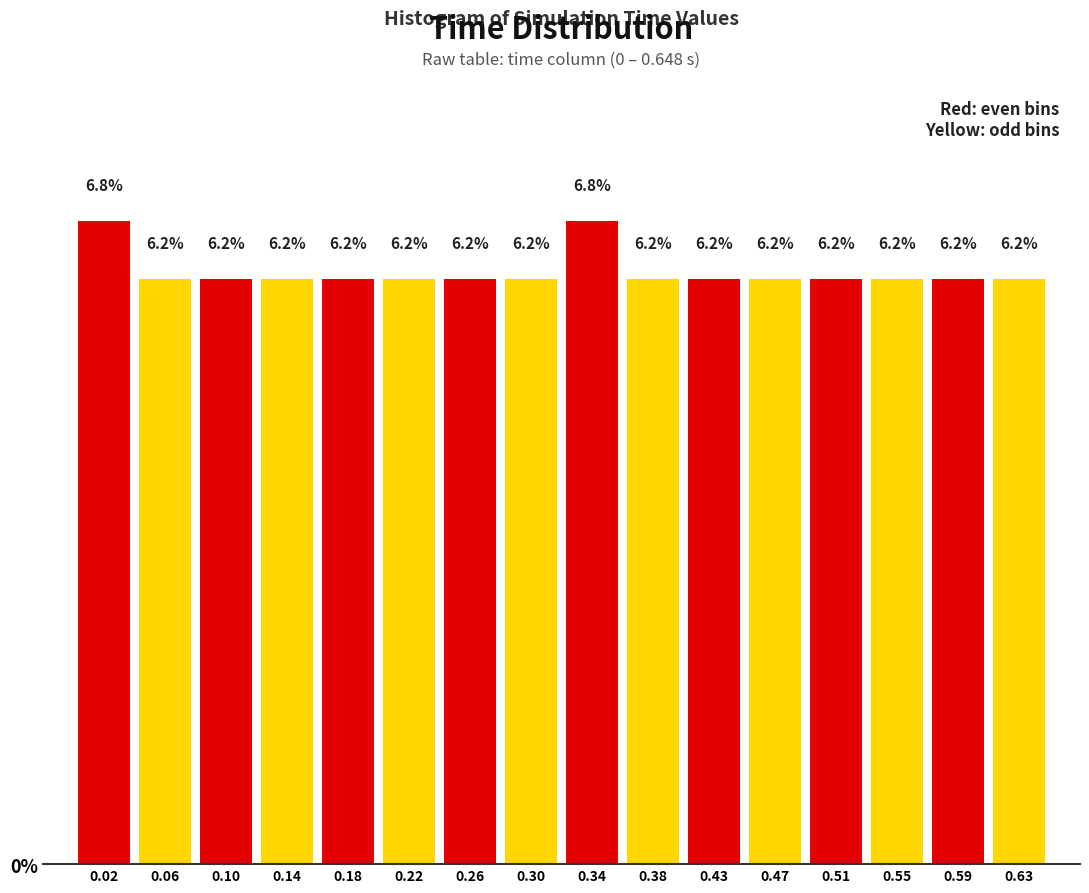

How tall is the bar that spans 0.485 to 0.525 on the x-axis? The bar edges are not printed on the chart, so give them approximately, as read against the axis.

6.2